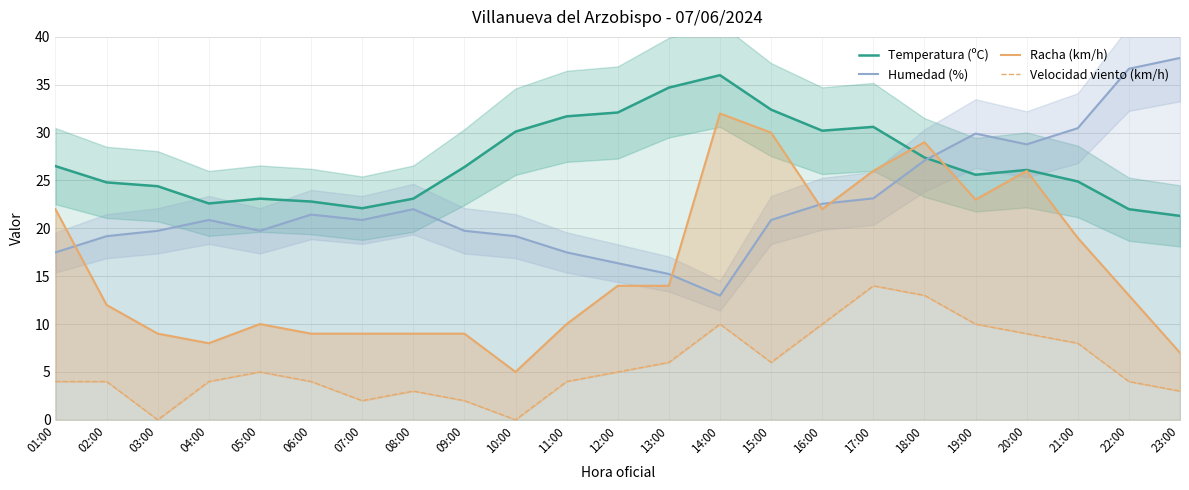

What is the difference between the highest and lowest values at 22:00?

32.7